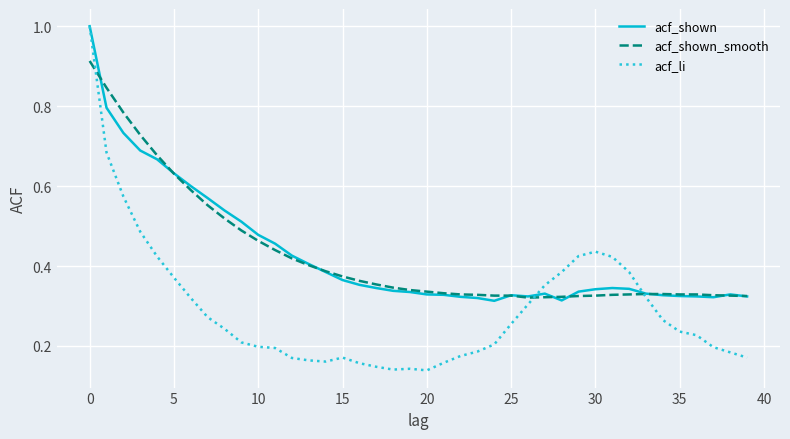

What is the highest value of the acf_shown series?

1.0